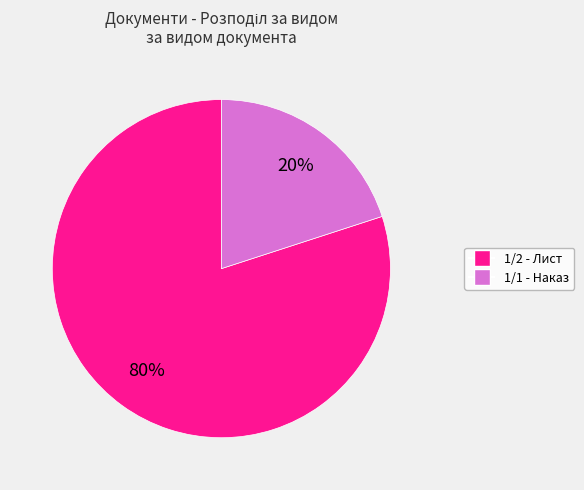

Between 1/2 - Лист and 1/1 - Наказ, which is larger?

1/2 - Лист